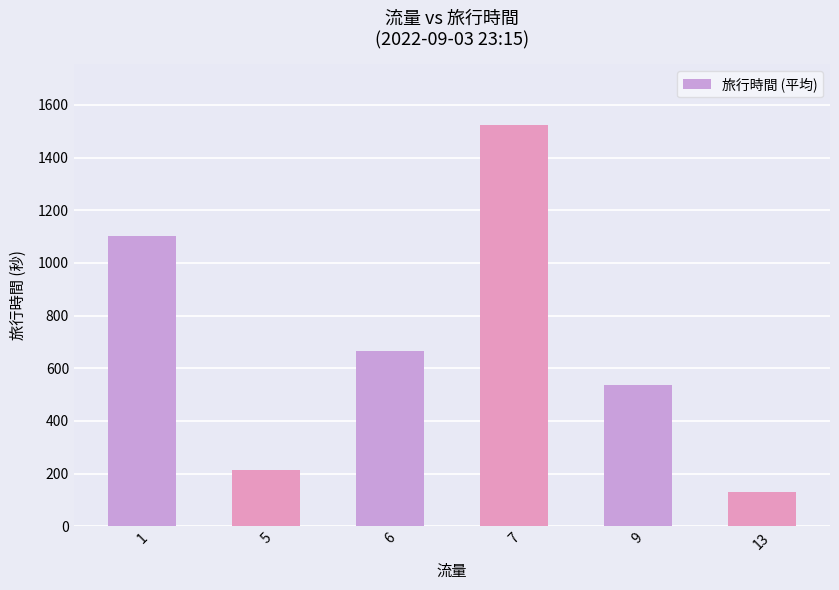

Reading left to right, extract all data points from this chart.

1=1102.3	5=214.0	6=667.5	7=1525.0	9=535.0	13=131.0